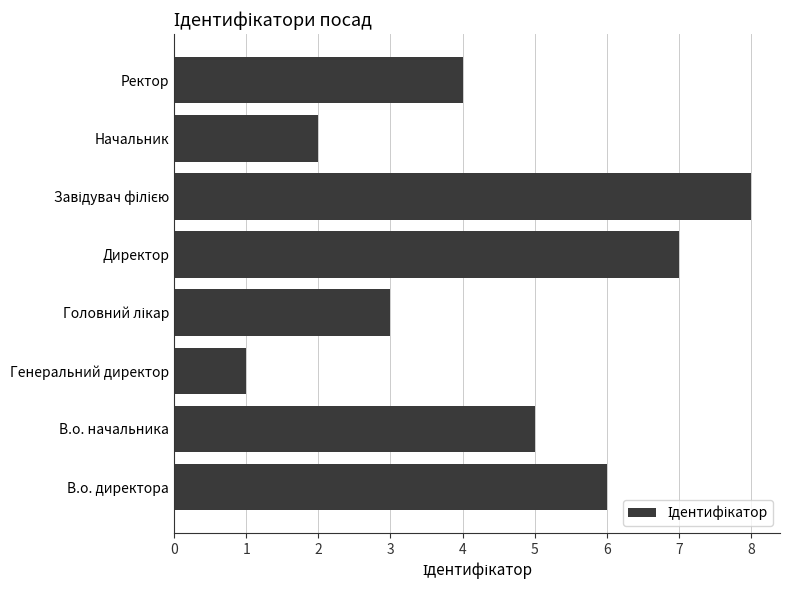

What is the difference between the second highest and minimum values?

6